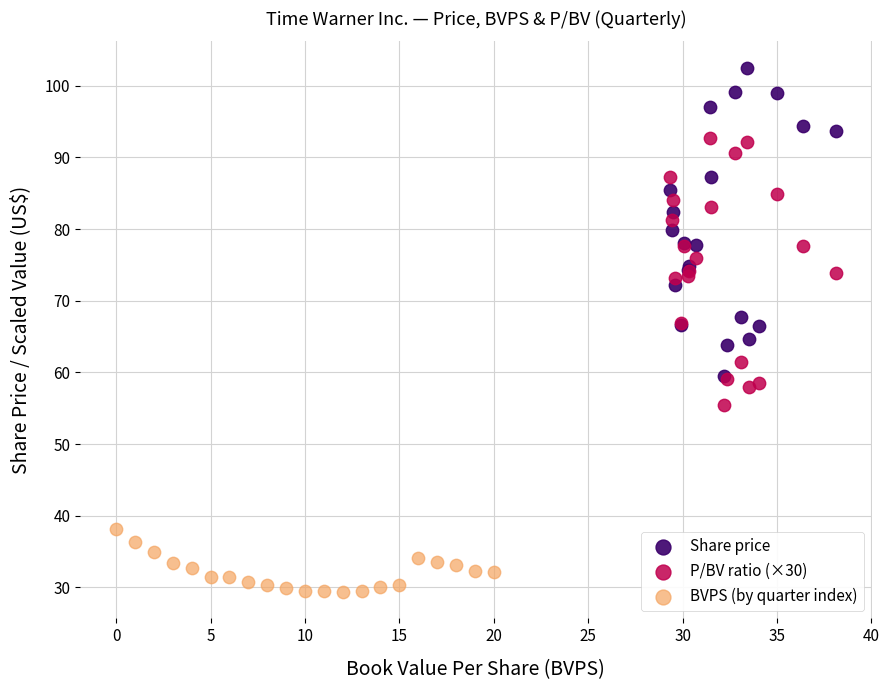

Which series reaches the maximum Y coordinate?

Share price